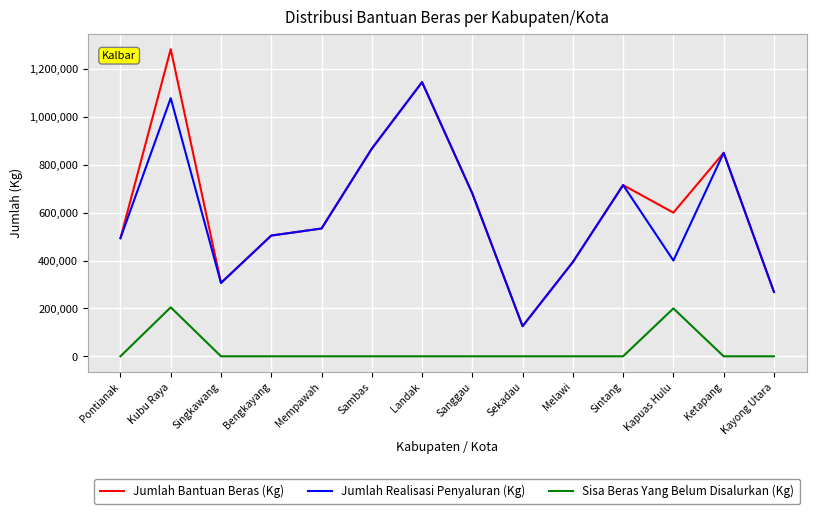

What is the total value across all series at Landak?

2290120